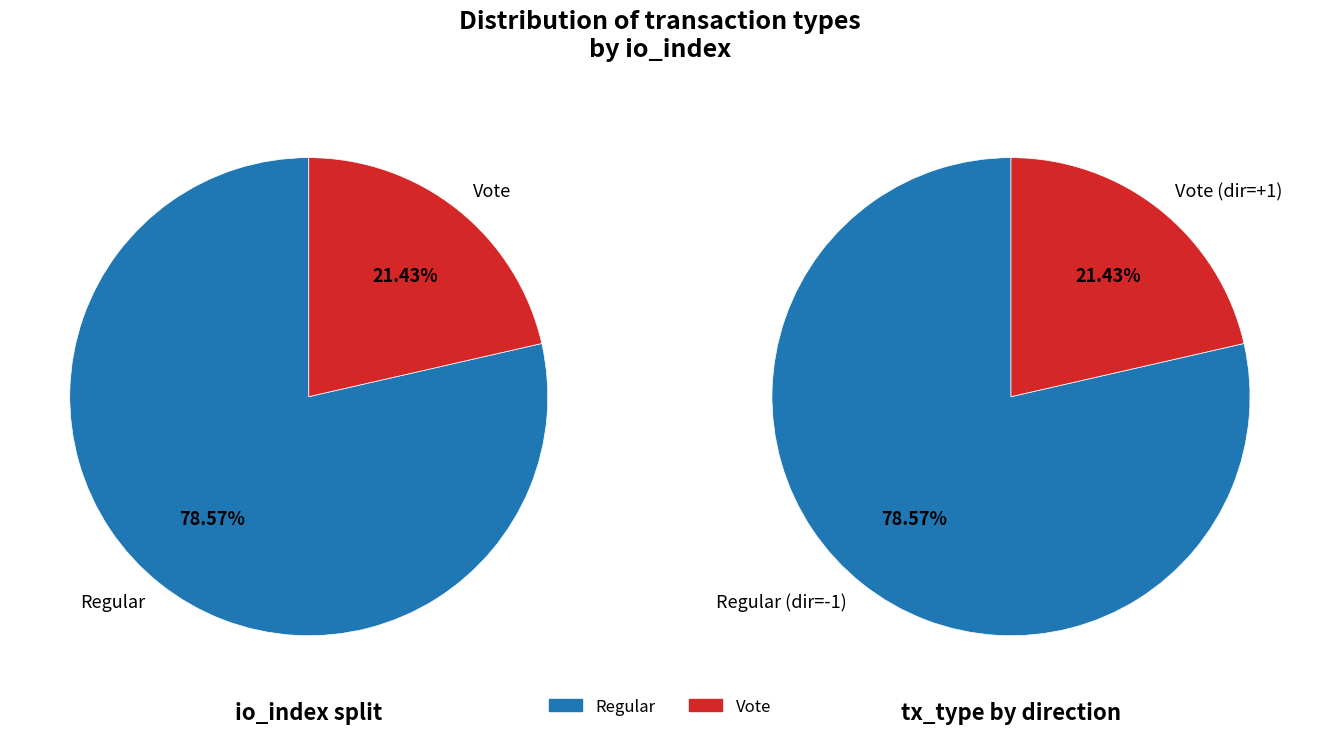

How many slices are in this pie chart?

2